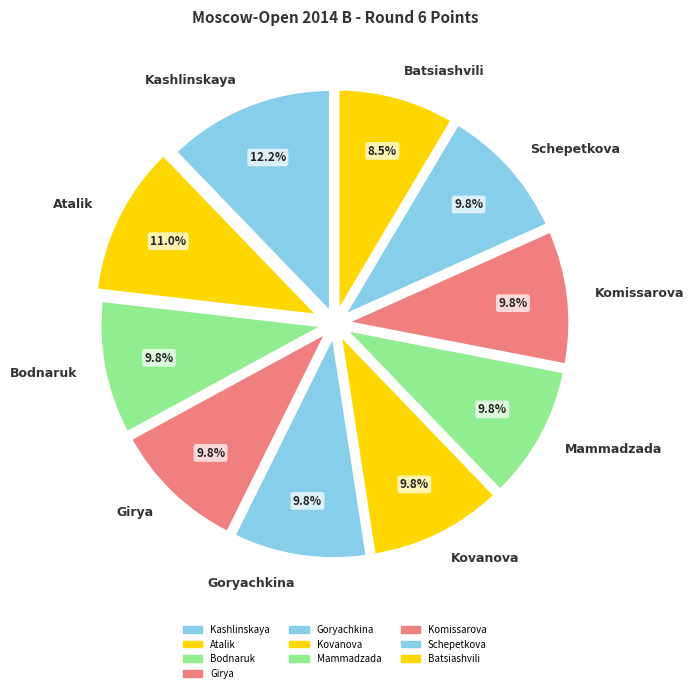

Is there a majority slice in this chart?

No